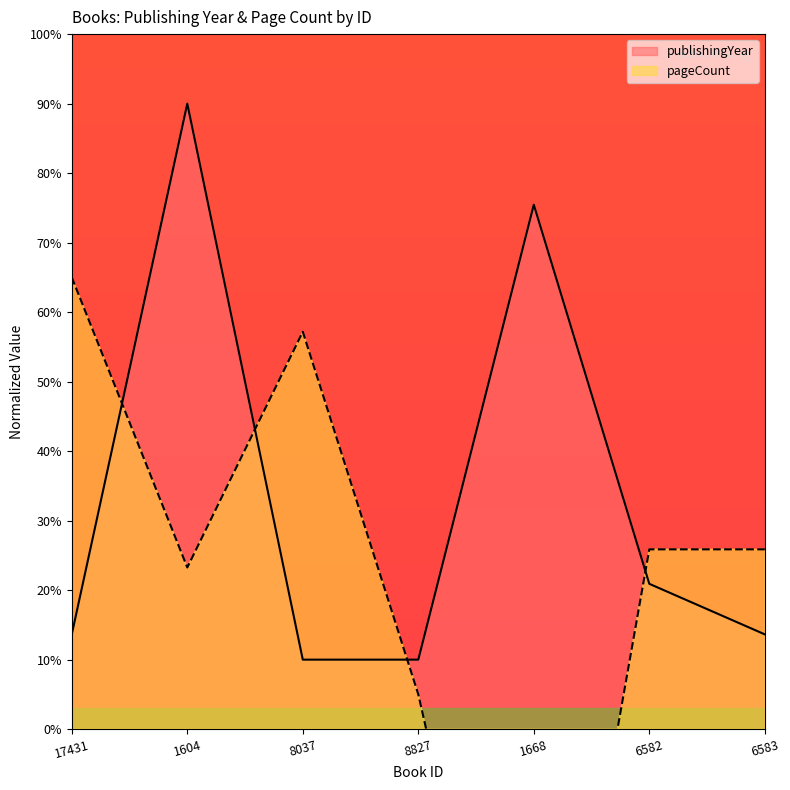

How many data points does each series have?

7